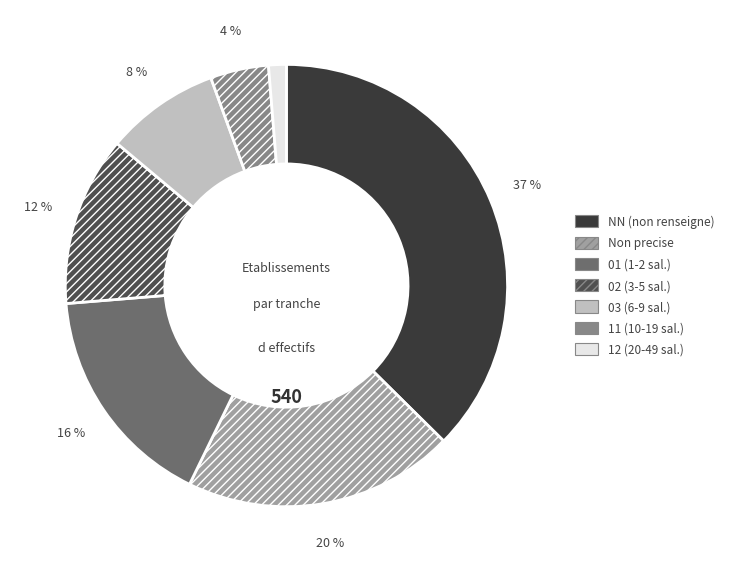

Rank the categories by value from highest to lowest.

NN (non renseigne), Non precise, 01 (1-2 sal.), 02 (3-5 sal.), 03 (6-9 sal.), 11 (10-19 sal.), 12 (20-49 sal.)